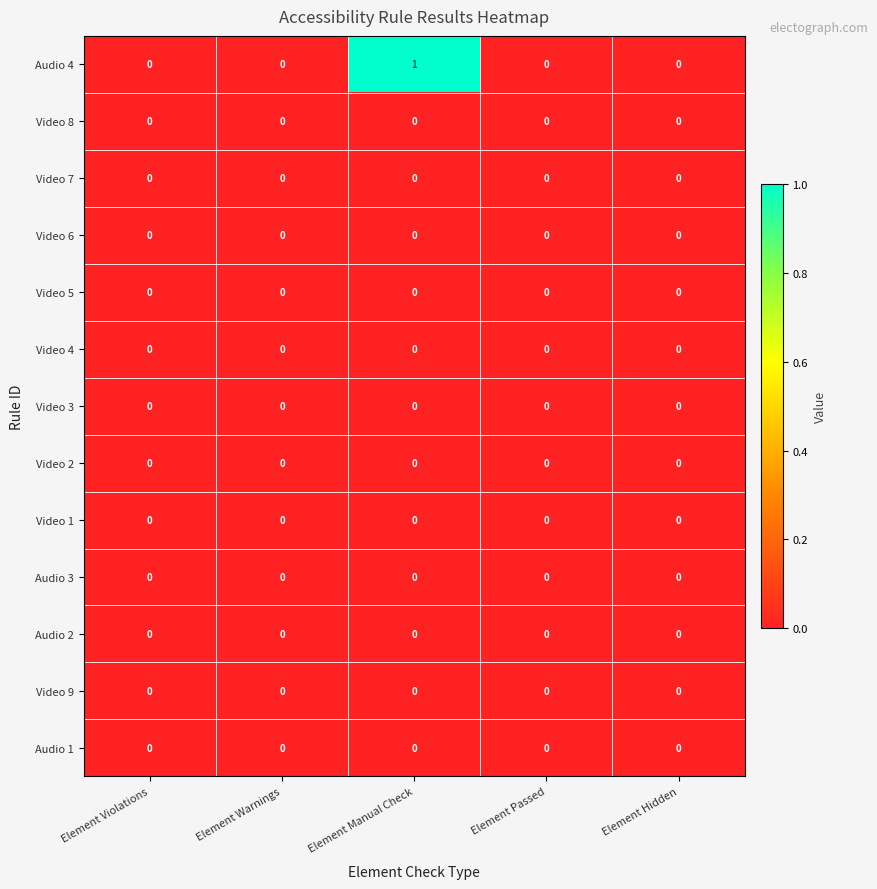

The Audio 2 series shows 0 at Element Manual Check. True or false?

True